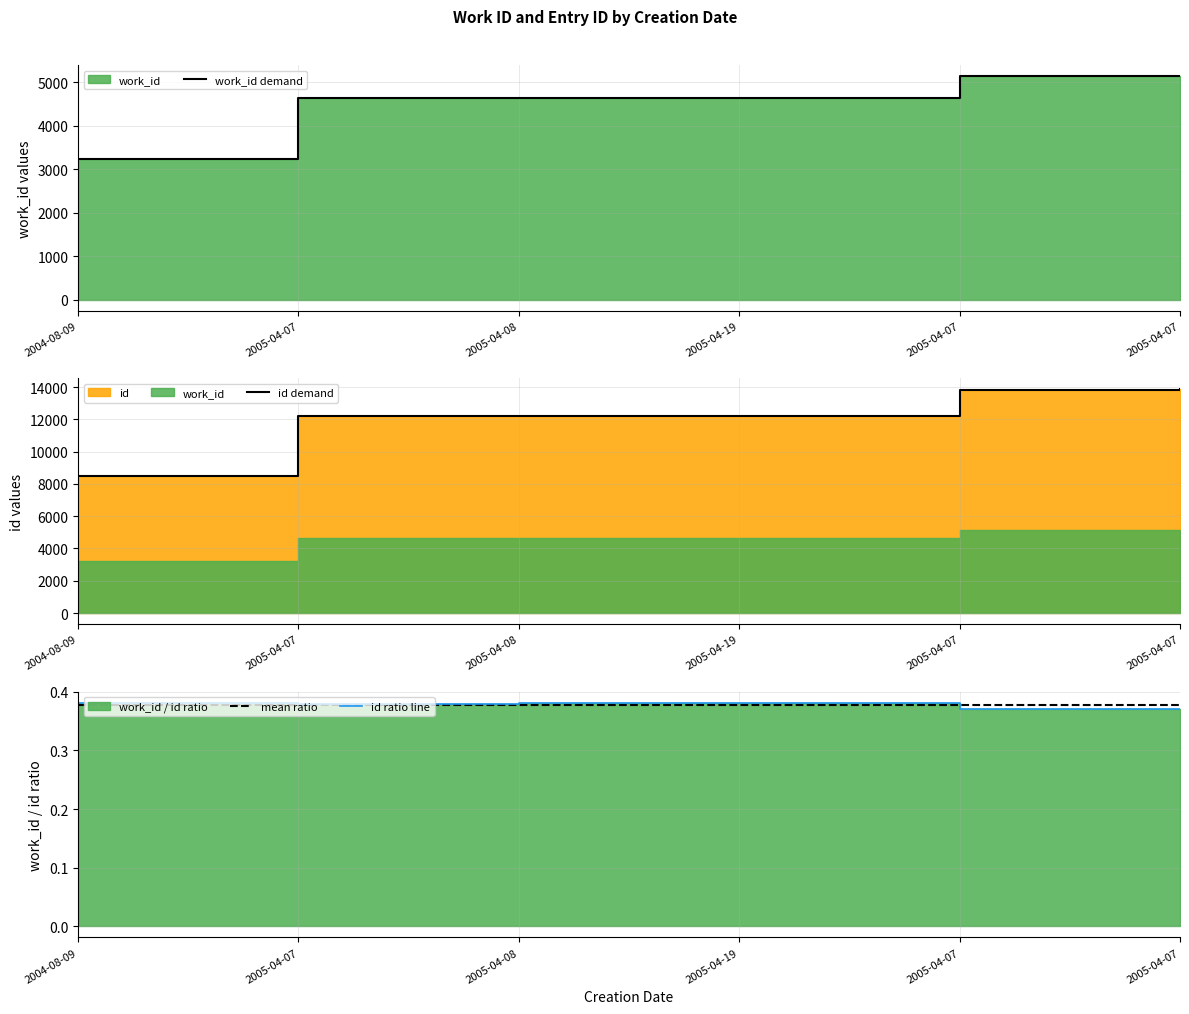

Reading left to right, what are all the values shown in this chart?

work_id demand: 3235.0	4638.0	4643.0	4645.0	5130.0	5136.0
id demand: 8487.0	12214.0	12222.0	12225.0	13847.0	13853.0
mean ratio: 0.4	0.4	0.4	0.4	0.4	0.4
id ratio line: 0.4	0.4	0.4	0.4	0.4	0.4